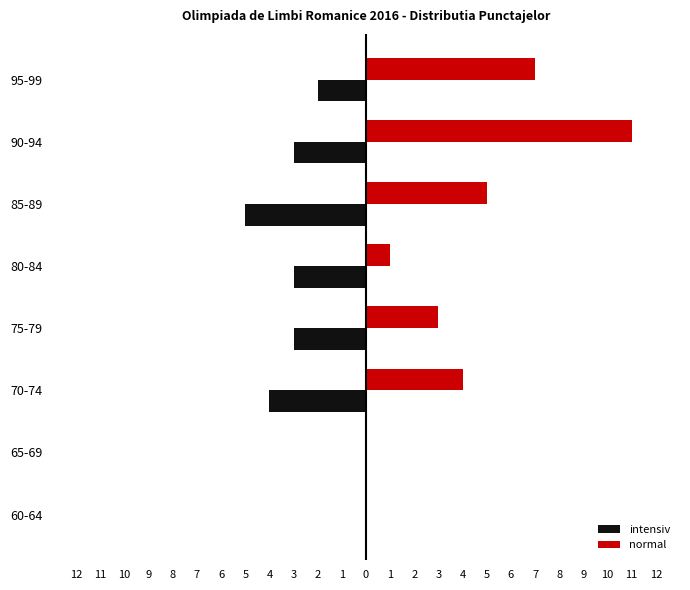

How many values in intensiv are below zero?

6